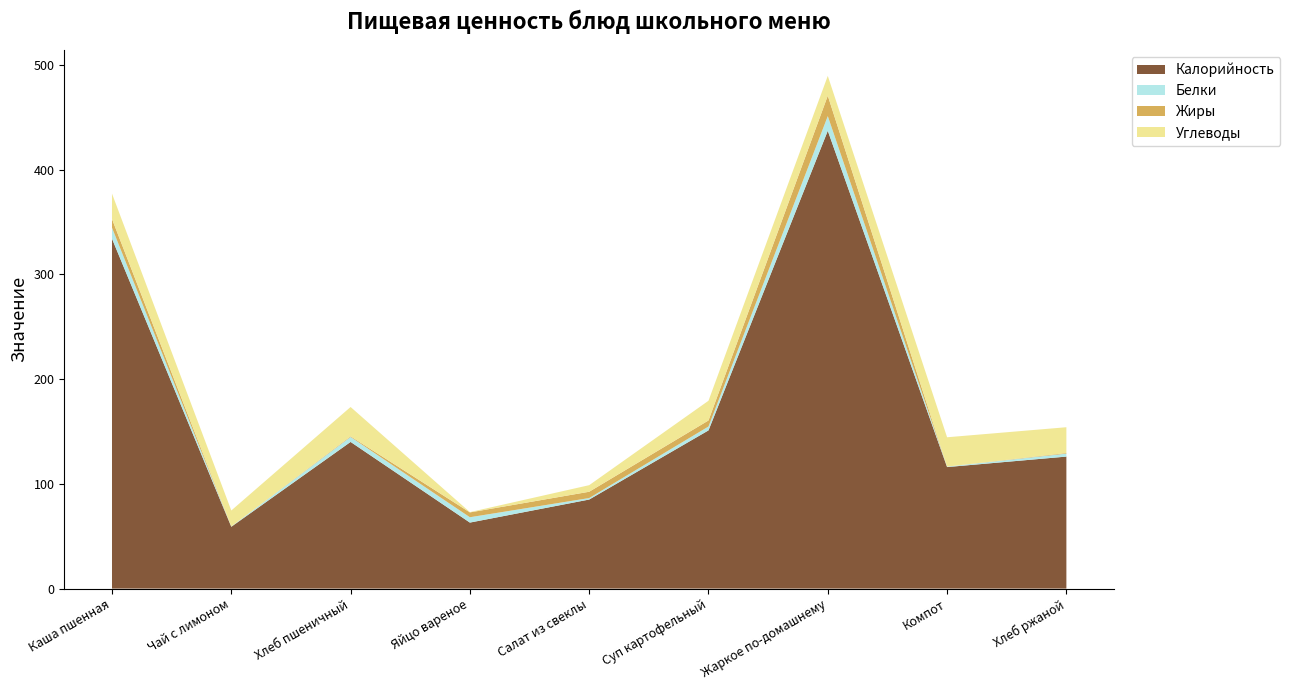

Reading right to left, list all the values displayed in this chart.

Калорийность: 126.0	116.0	437.0	151.0	85.0	63.0	140.0	59.0	334.0
Белки: 2.8	0.4	14.0	3.7	1.4	5.1	4.7	0.3	10.5
Жиры: 0.6	0.0	19.5	5.8	6.0	4.6	0.6	0.1	8.3
Углеводы: 24.6	28.0	18.9	18.8	6.3	0.3	28.0	15.2	24.2